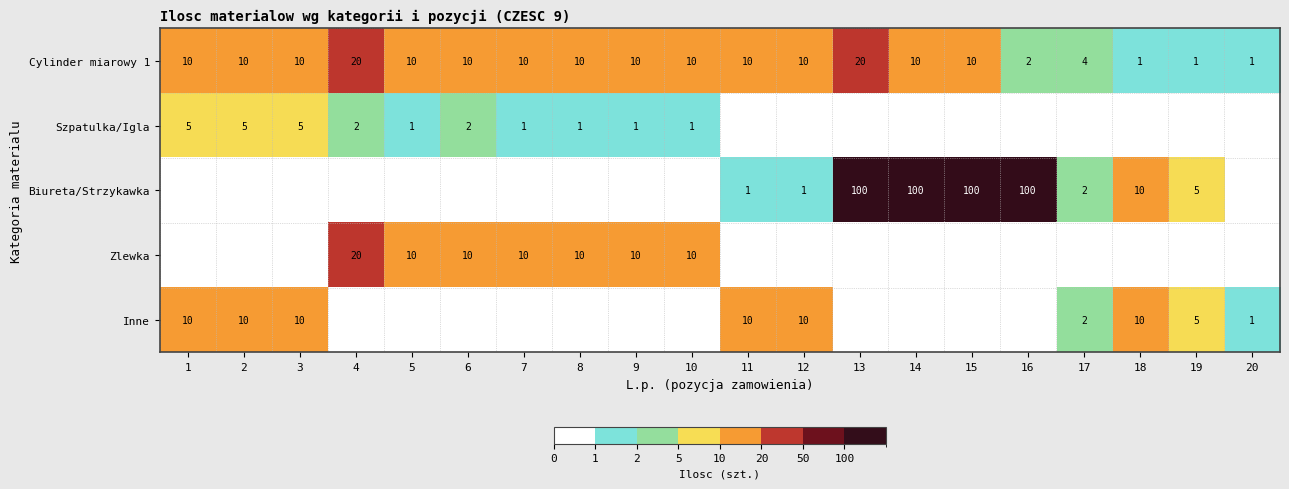

True or false: Cylinder miarowy 1 has a value of 7 at 14.

False